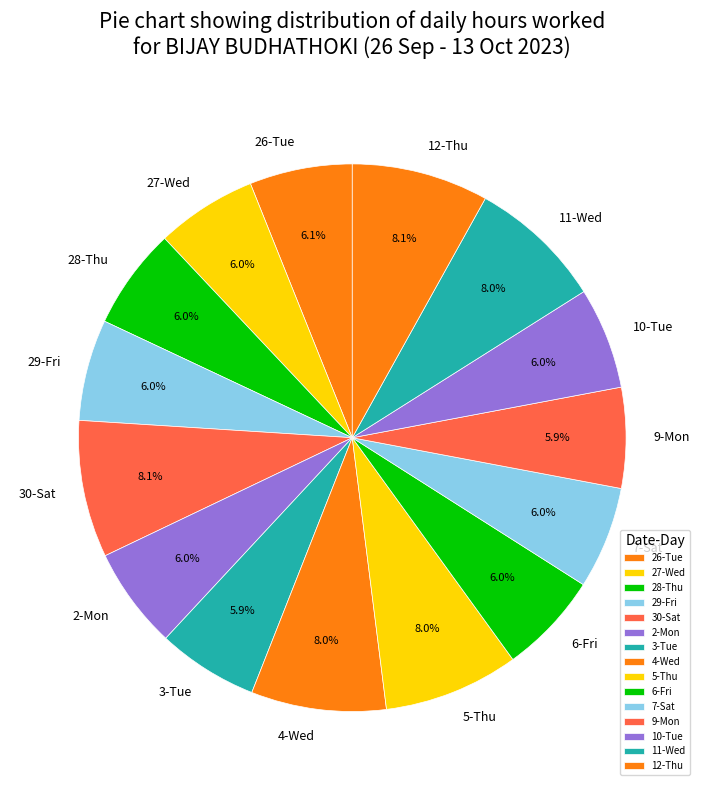

What percentage do 5-Thu and 6-Fri together represent?

14.0%